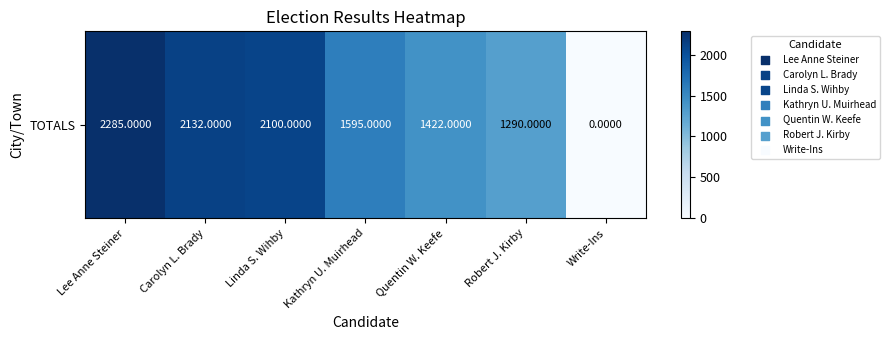

The value at Carolyn L. Brady is 2132. True or false?

True